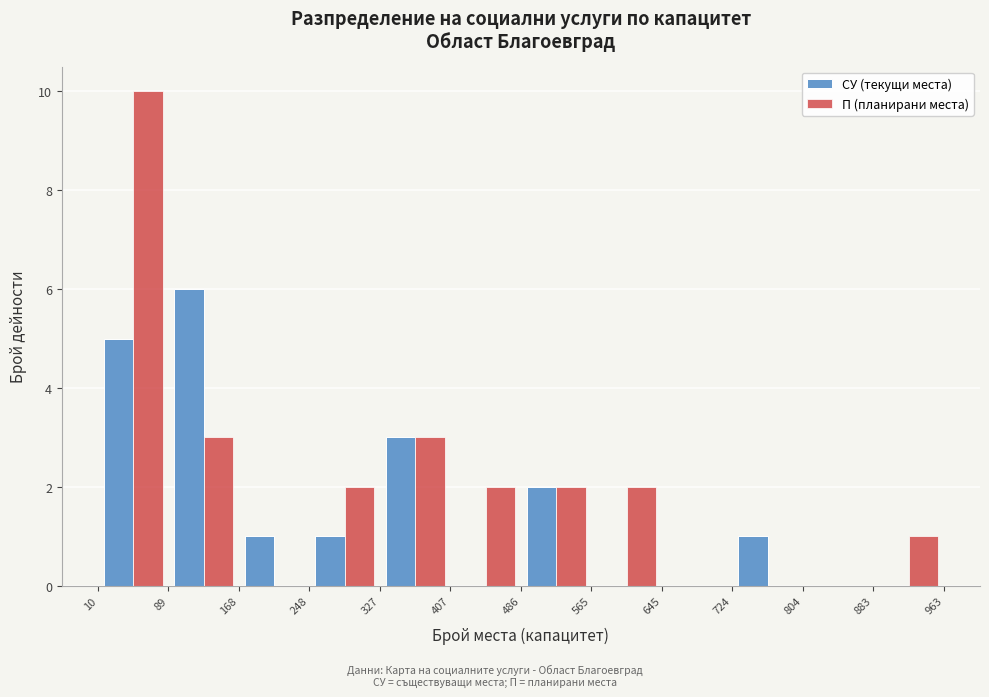

In the СУ (текущи места) series, which range on the x-axis has the tallest bar?

89 to 168